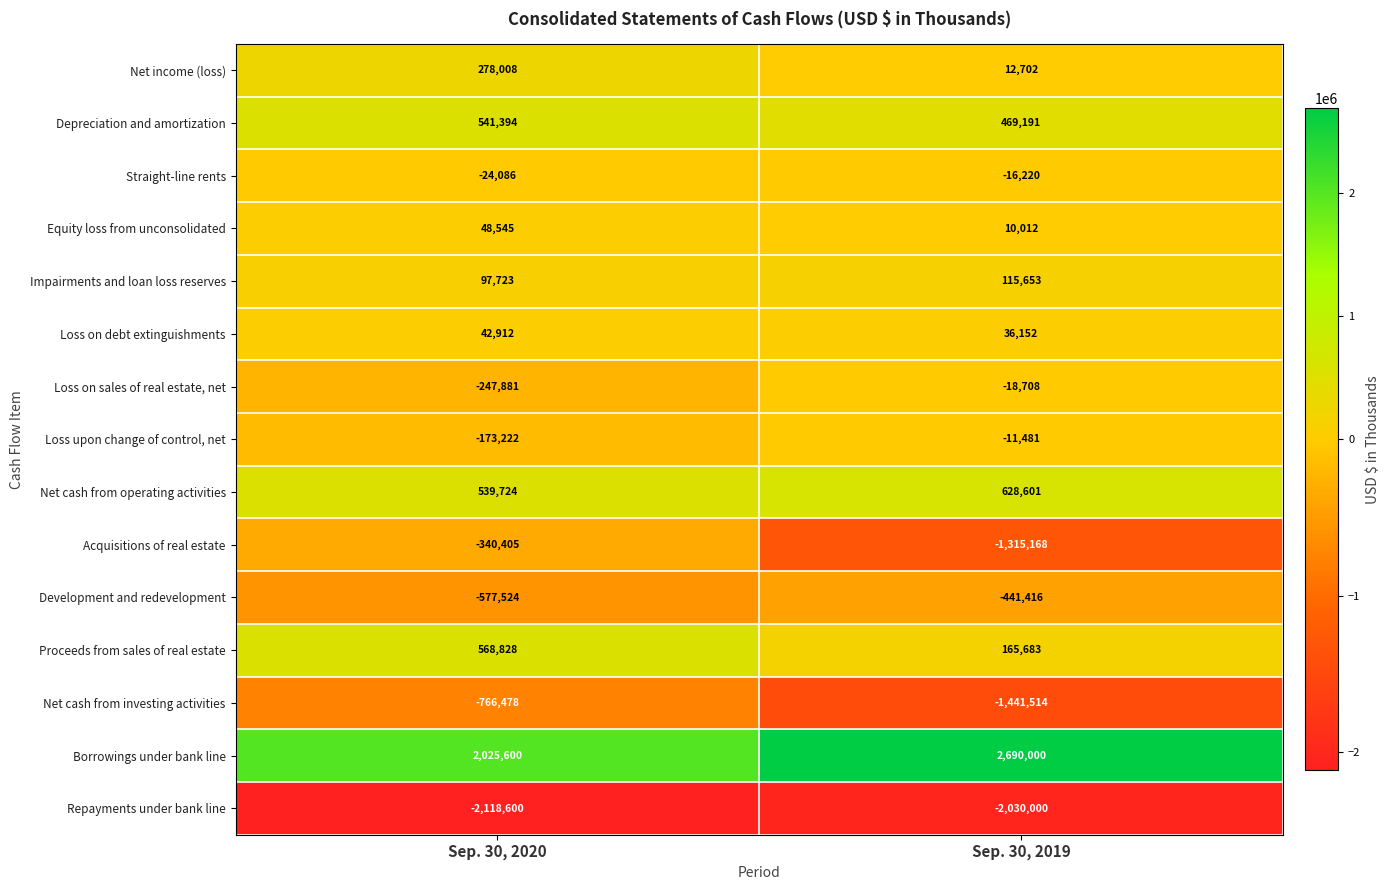

Which category has the highest value across all series?

Sep. 30, 2019